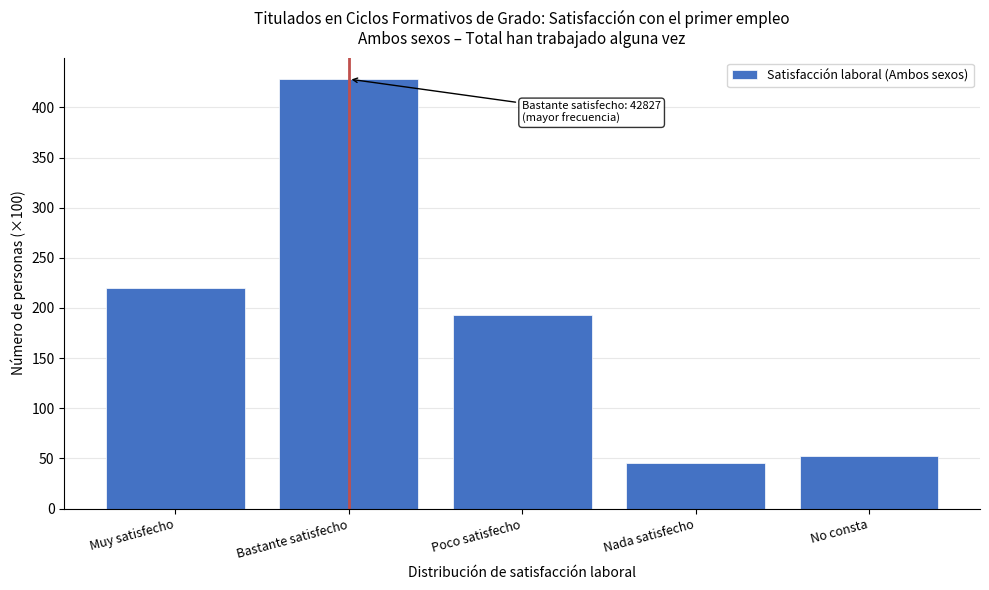

Reading left to right, transcribe all the data shown in this chart.

Muy satisfecho=220.0	Bastante satisfecho=428.3	Poco satisfecho=192.7	Nada satisfecho=45.5	No consta=52.5